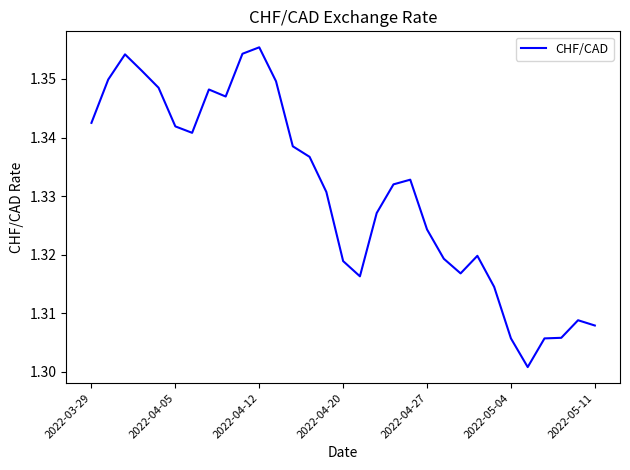

What is the difference between the maximum and minimum values?

0.1